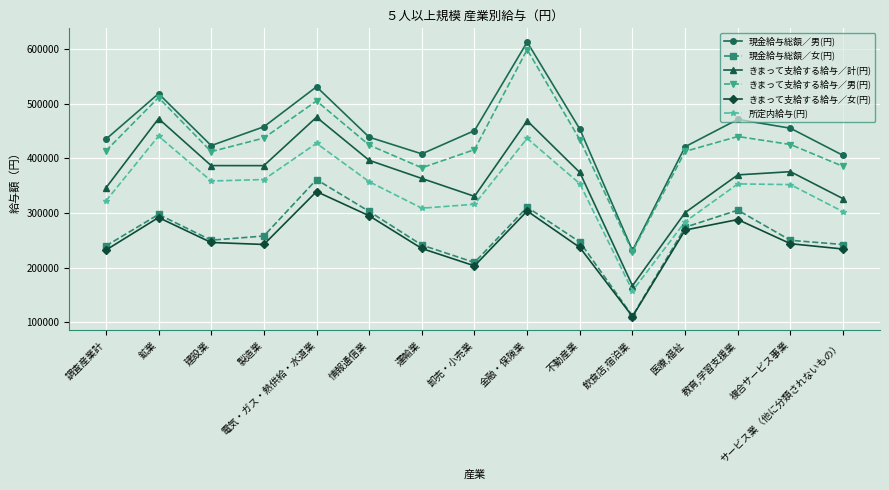

How many lines are shown in the chart?

6